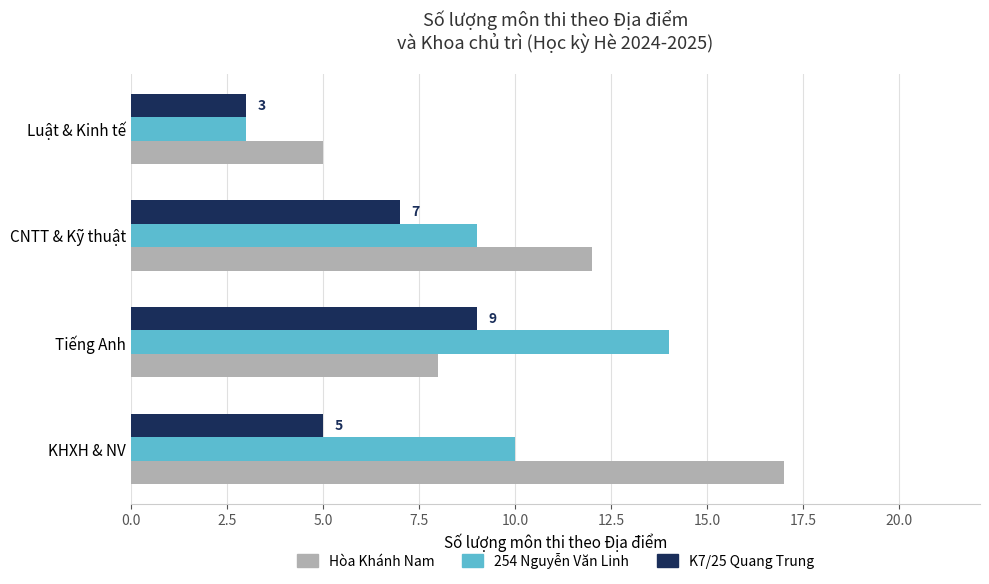

Which series has the widest spread of values?

Hòa Khánh Nam